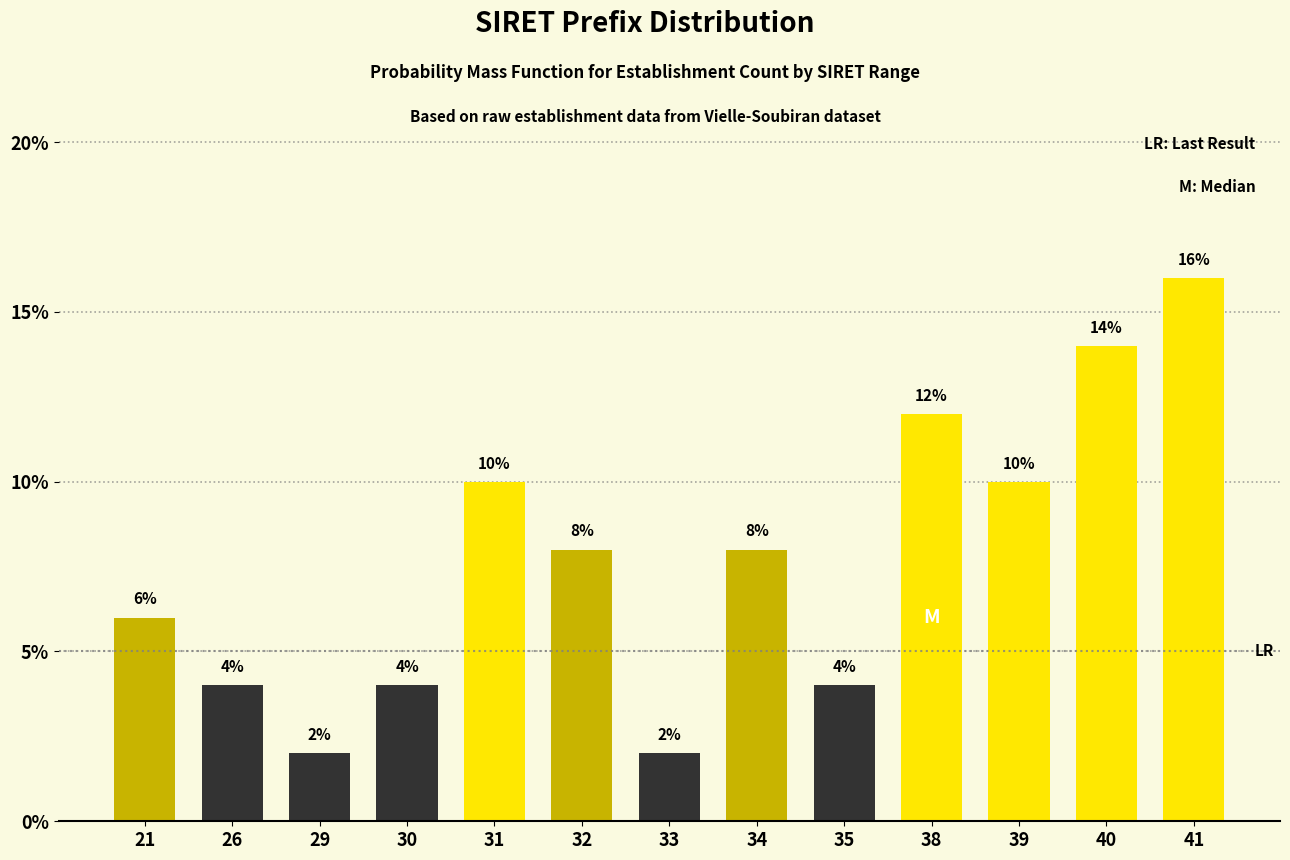

Reading right to left, extract all data points from this chart.

16.0	14.0	10.0	12.0	4.0	8.0	2.0	8.0	10.0	4.0	2.0	4.0	6.0